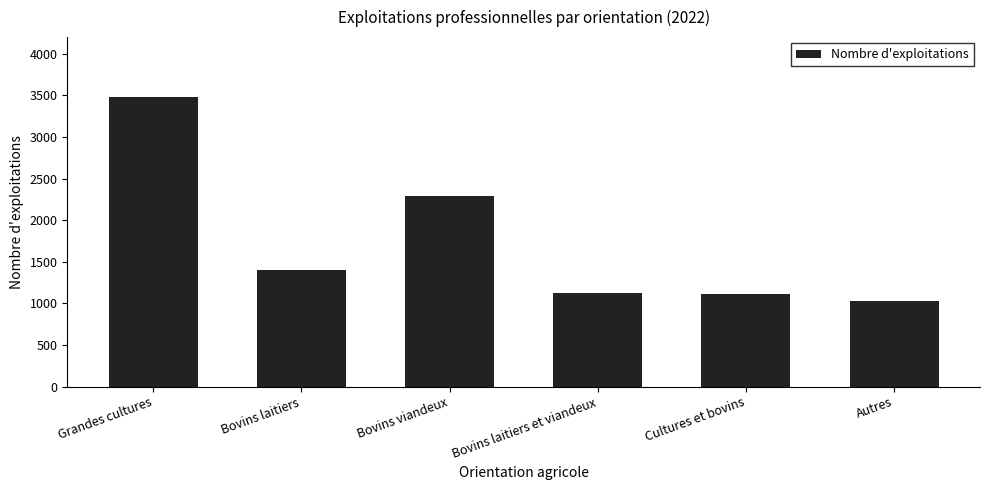

At which category does the chart reach its minimum across all series?

Autres